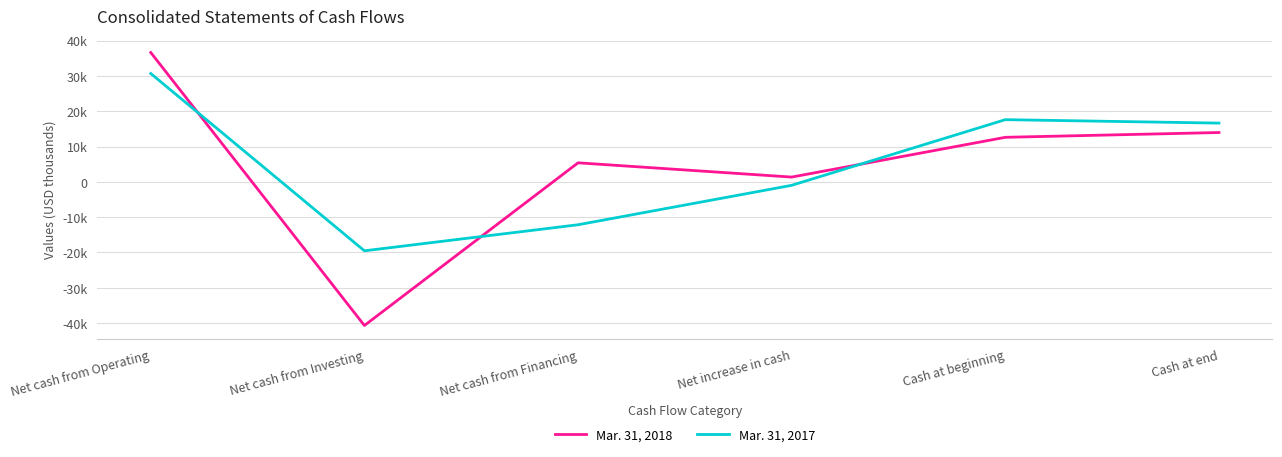

What are all the series names shown in the legend?

Mar. 31, 2018, Mar. 31, 2017